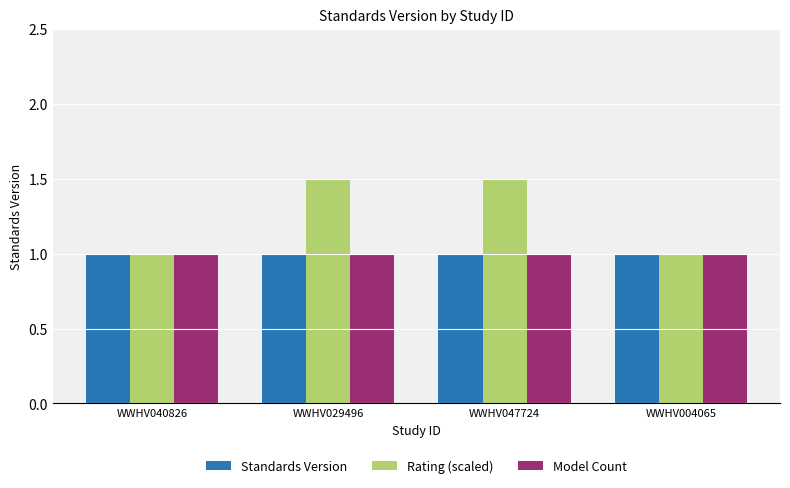

How many categories are shown in the chart?

4